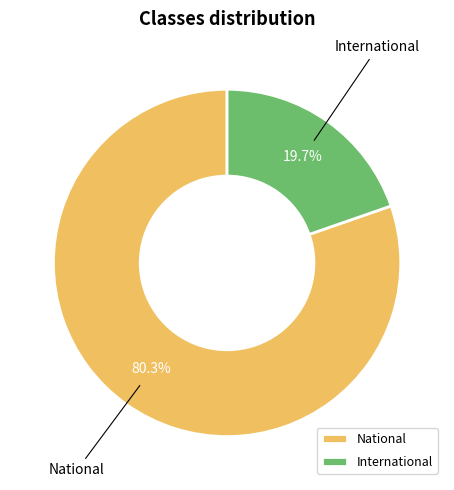

Rank the categories by value from lowest to highest.

International, National